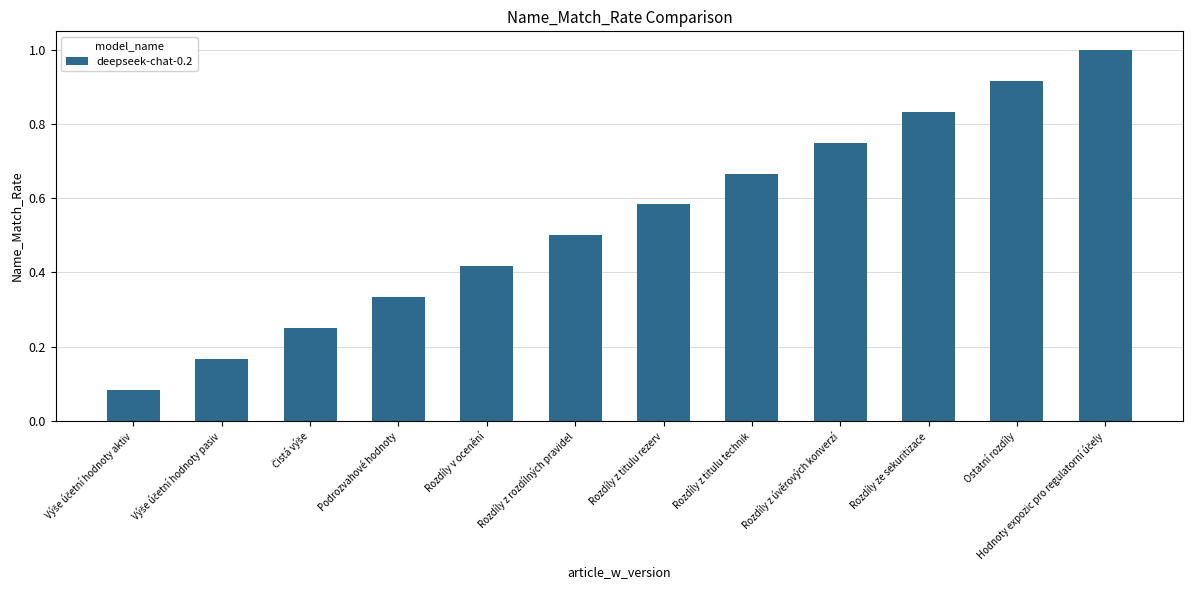

Between Rozdíly ze sekuritizace and Rozdíly z titulu technik, which is larger?

Rozdíly ze sekuritizace